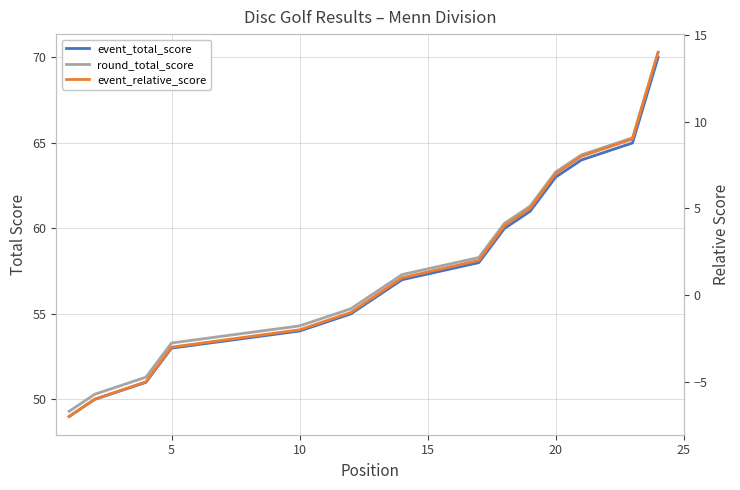

Count the number of data series in this chart.

3